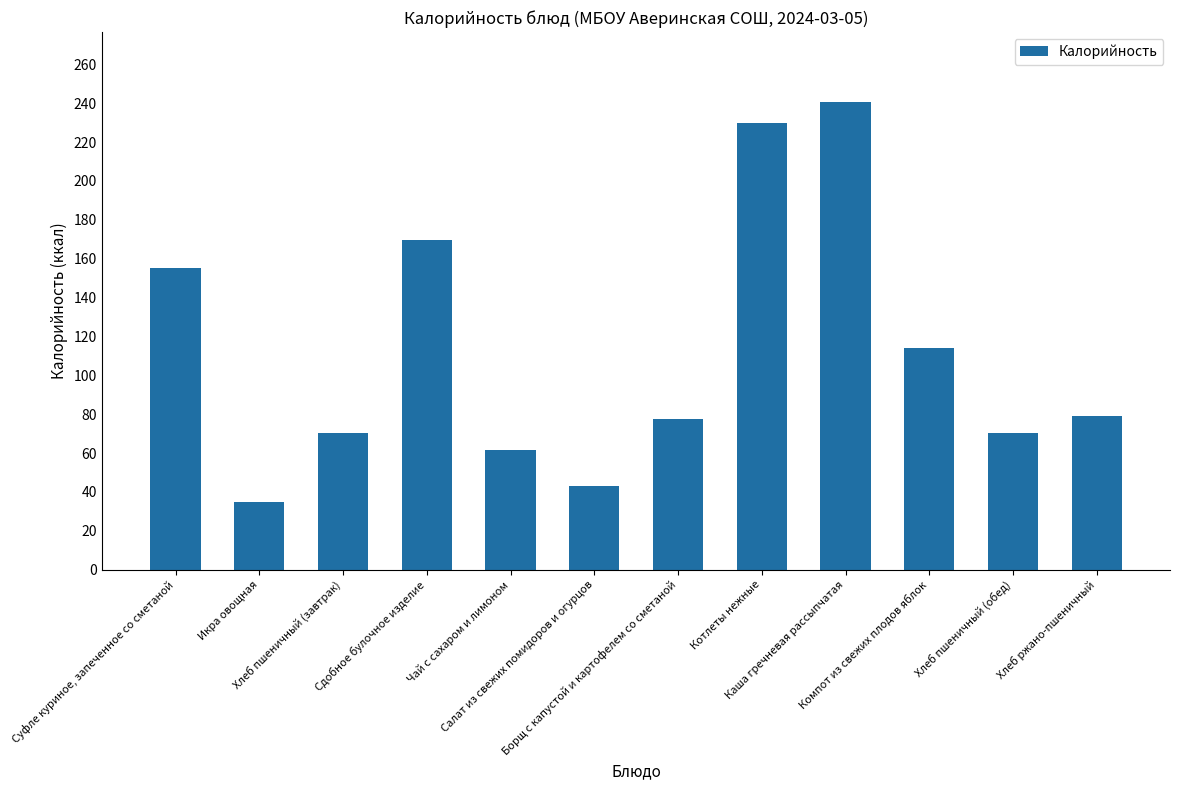

What is the difference between the second highest and second lowest values?

186.4